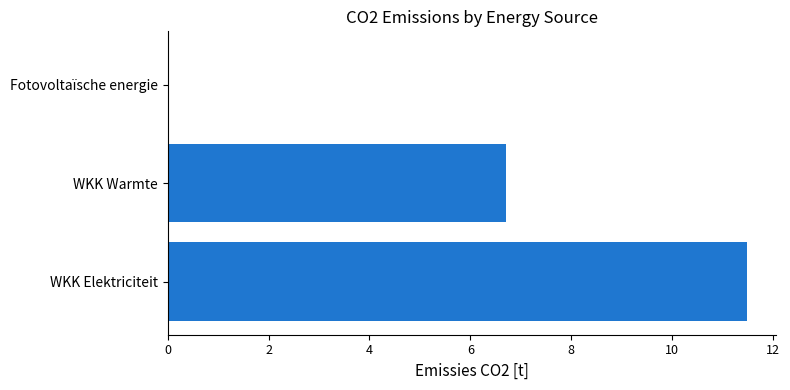

Reading top to bottom, what are all the values shown in this chart?

Fotovoltaïsche energie=0.0	WKK Warmte=6.7	WKK Elektriciteit=11.5